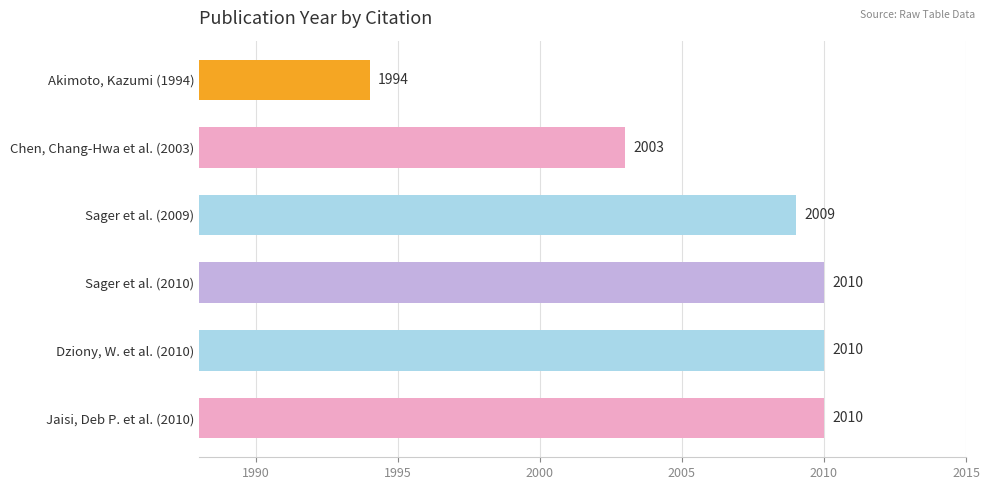

Approximately how many times larger is the value at Jaisi, Deb P. et al. (2010) compared to Sager et al. (2009)?

1.0